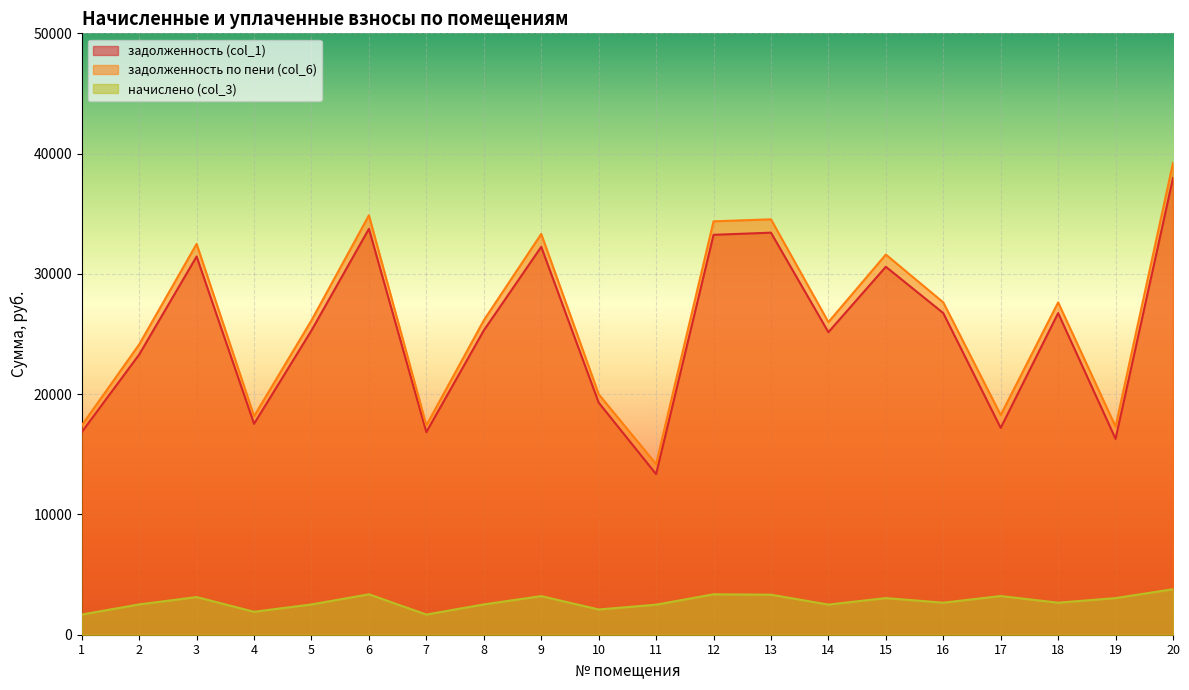

At 5, list the series in order from smallest to largest.

начислено (col_3), задолженность (col_1), задолженность по пени (col_6)